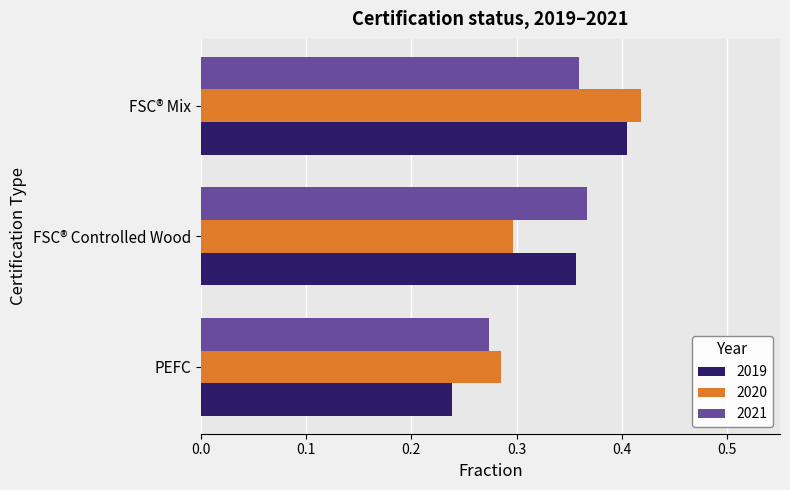

Which category has the lowest value across all series?

PEFC